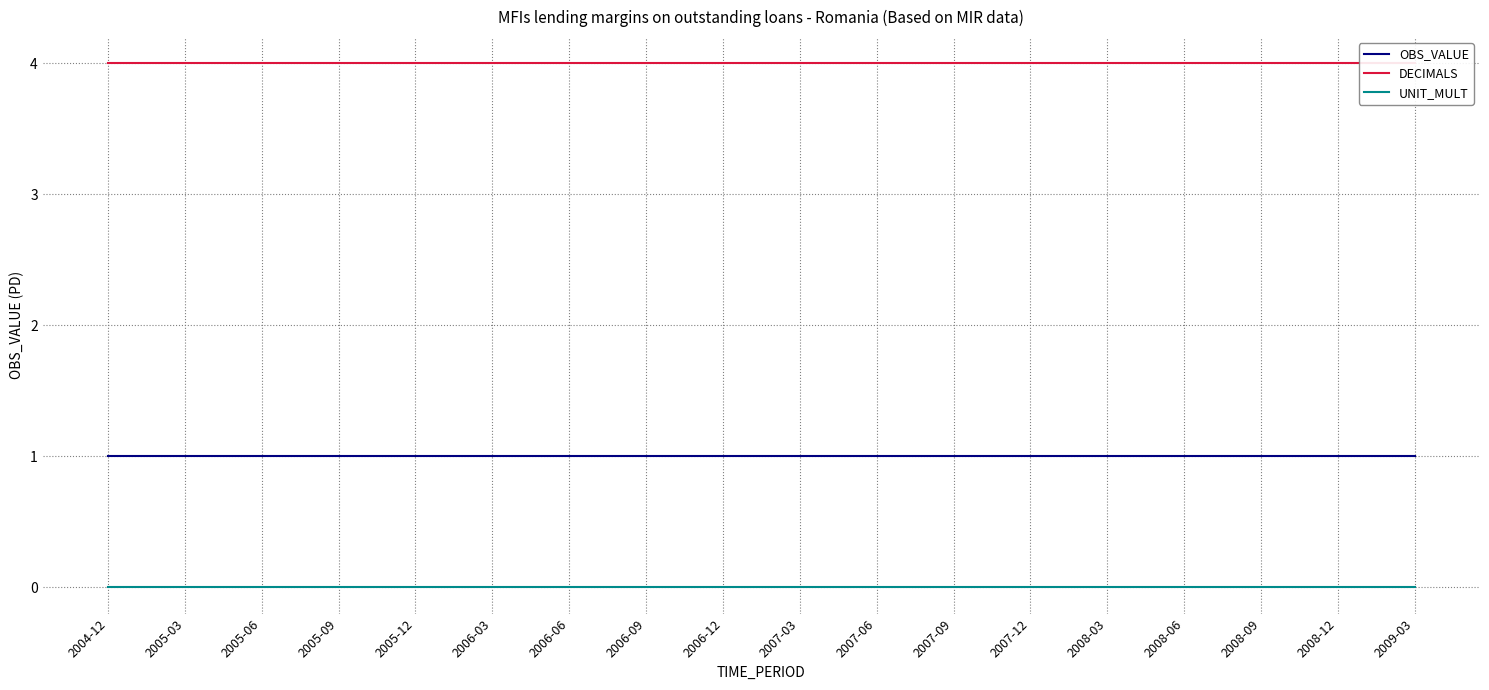

Which series has the largest total across all categories?

DECIMALS